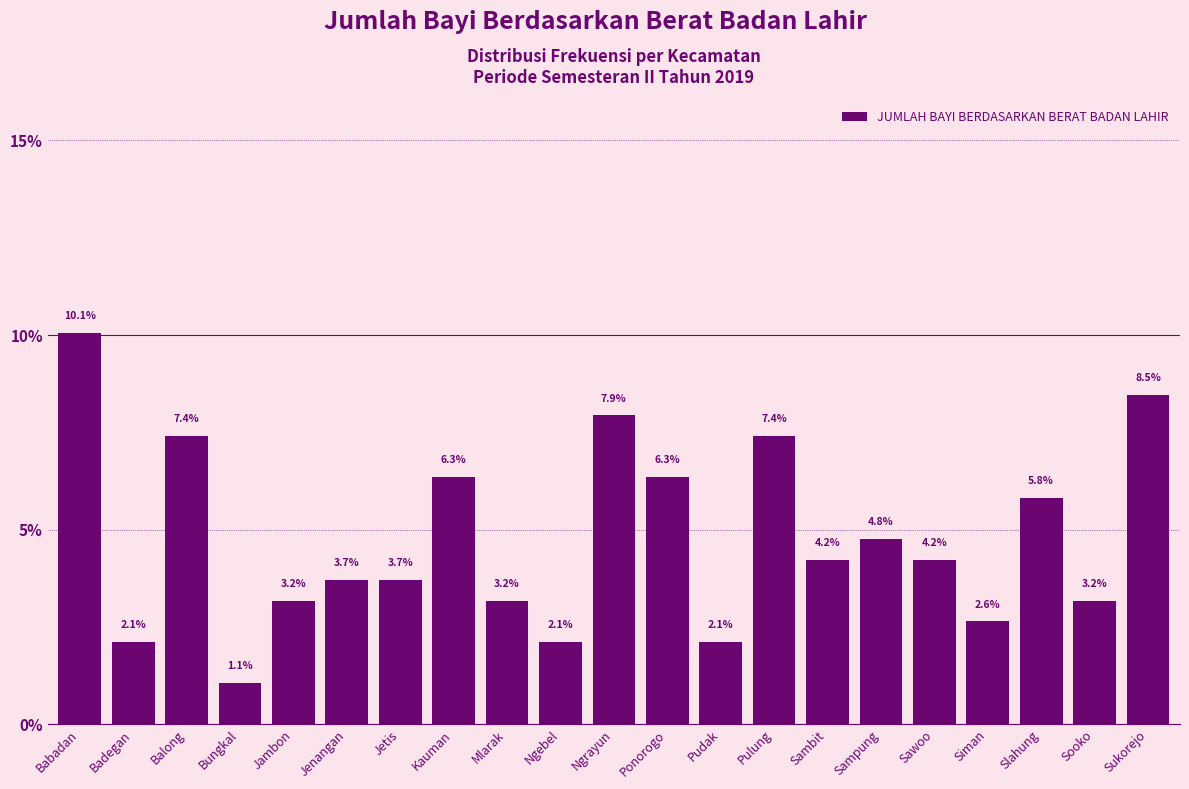

Reading left to right, list all the values displayed in this chart.

Babadan=10.1	Badegan=2.1	Balong=7.4	Bungkal=1.1	Jambon=3.2	Jenangan=3.7	Jetis=3.7	Kauman=6.3	Mlarak=3.2	Ngebel=2.1	Ngrayun=7.9	Ponorogo=6.3	Pudak=2.1	Pulung=7.4	Sambit=4.2	Sampung=4.8	Sawoo=4.2	Siman=2.6	Slahung=5.8	Sooko=3.2	Sukorejo=8.5